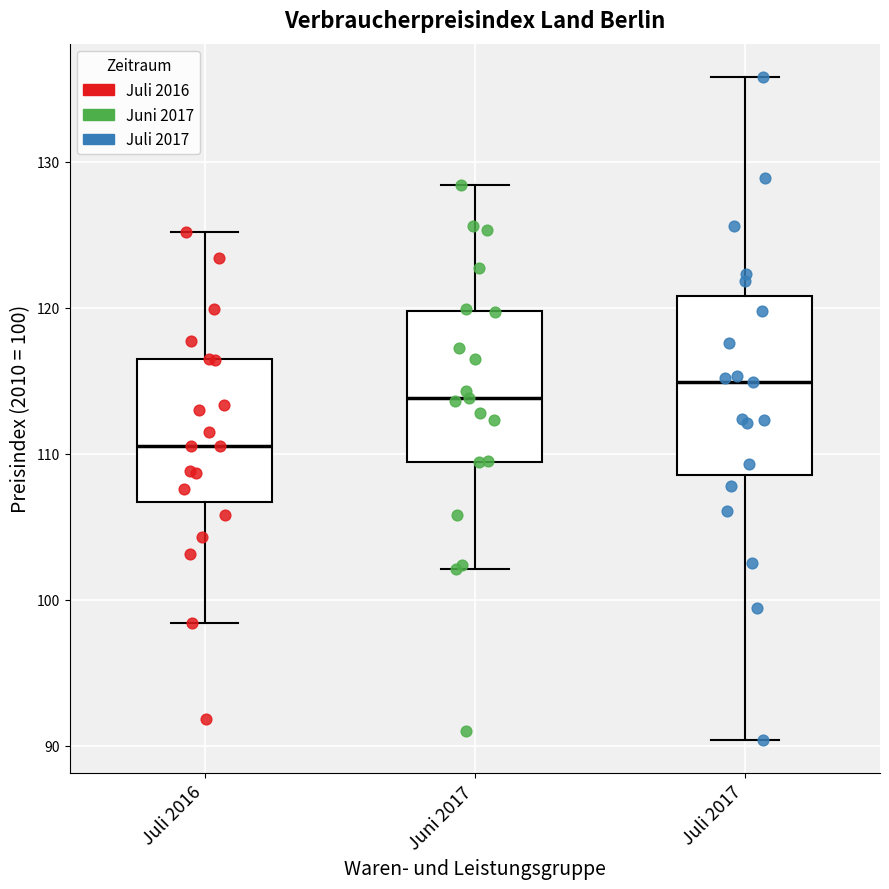

Comparing the boxes themselves (not the whiskers), which one is the tallest?

Juli 2017